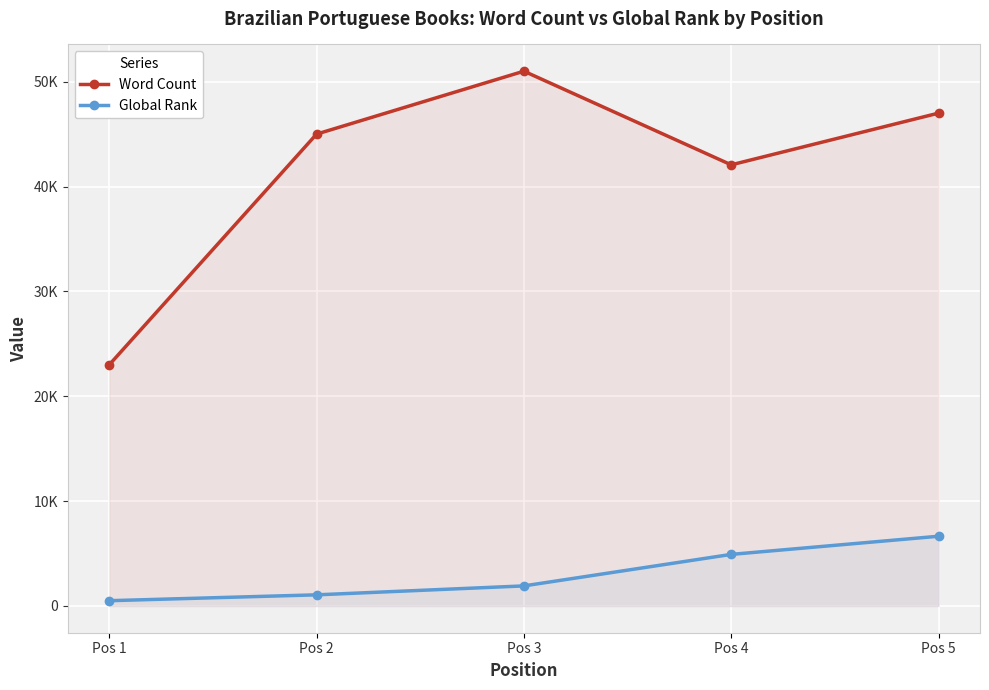

At which category does the chart reach its minimum across all series?

Pos 1